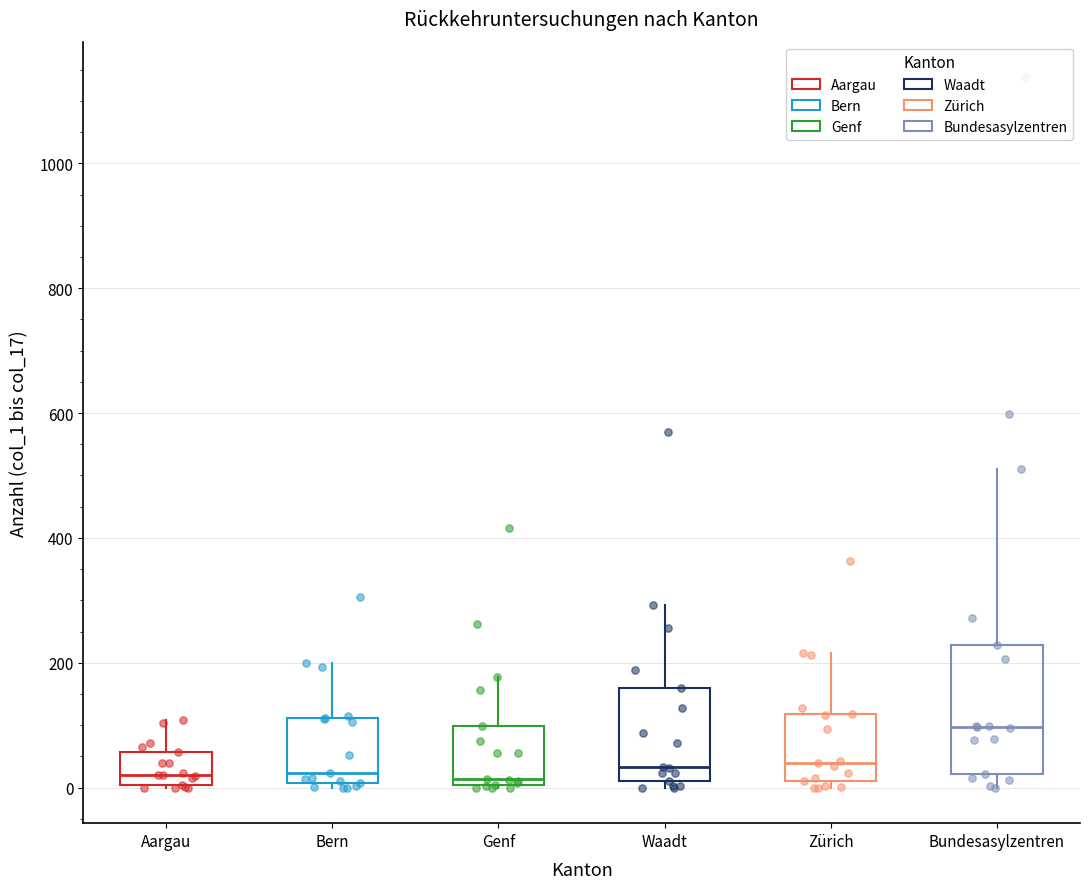

Reading left to right, read every box against the y-axis: the position of its median line, the range the box covers, and the ends of its whiskers. The values are not printed on the chart, so give them approximately, as read against the axis.

Aargau: median 20, box 0 to 60, whiskers 0 to 100
Bern: median 20, box 0 to 120, whiskers 0 (just below the box's lower edge) to 200
Genf: median 20, box 0 to 100, whiskers 0 to 180
Waadt: median 40, box 20 to 160, whiskers 0 to 300
Zürich: median 40, box 20 to 120, whiskers 0 to 220
Bundesasylzentren: median 100, box 20 to 220, whiskers 0 to 520